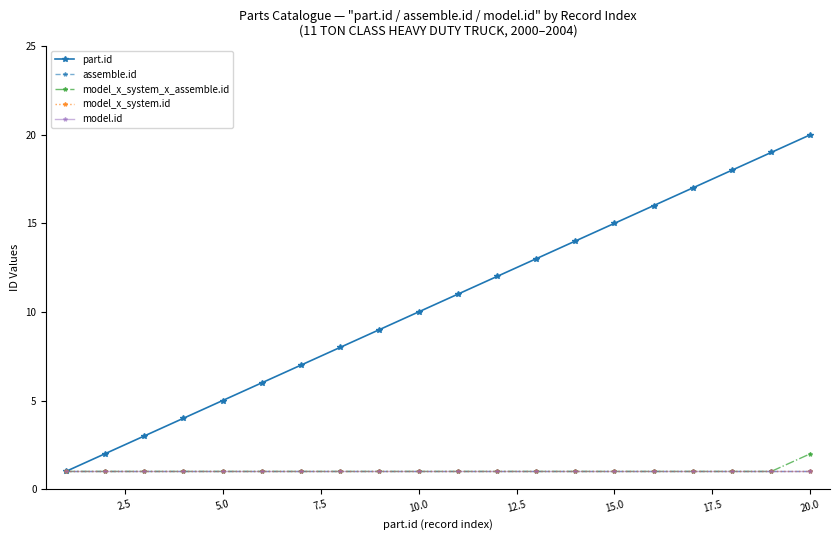

Which series has the largest total across all categories?

part.id